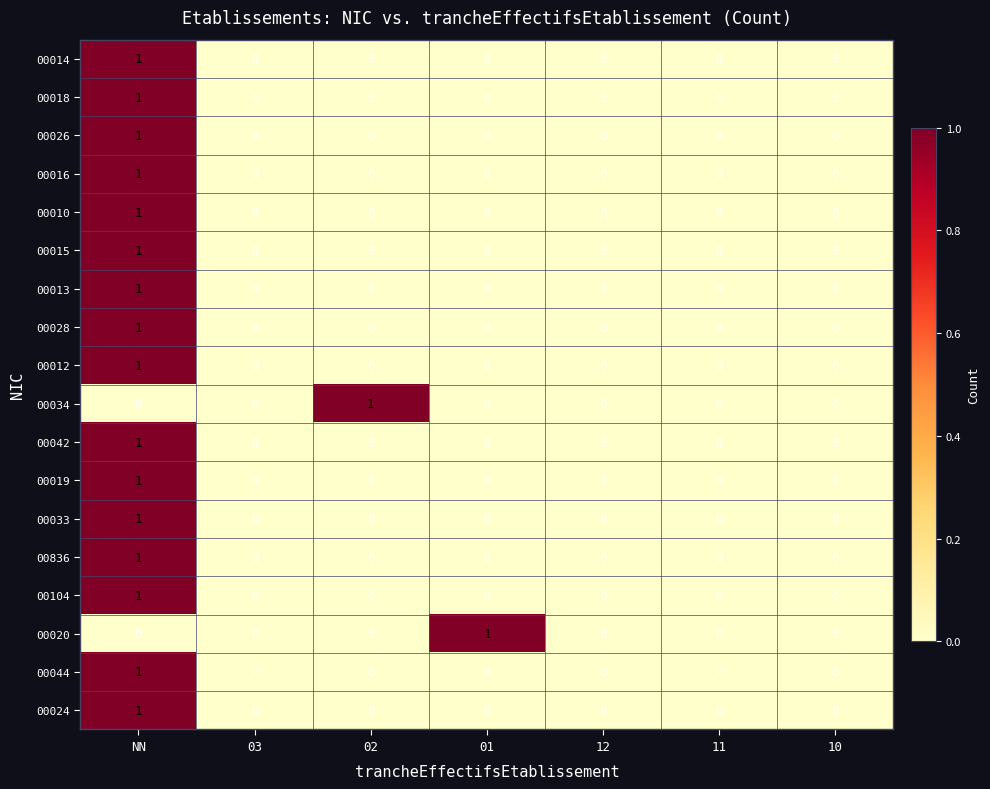

Count the 00014 values in the range 0 to 1.

7